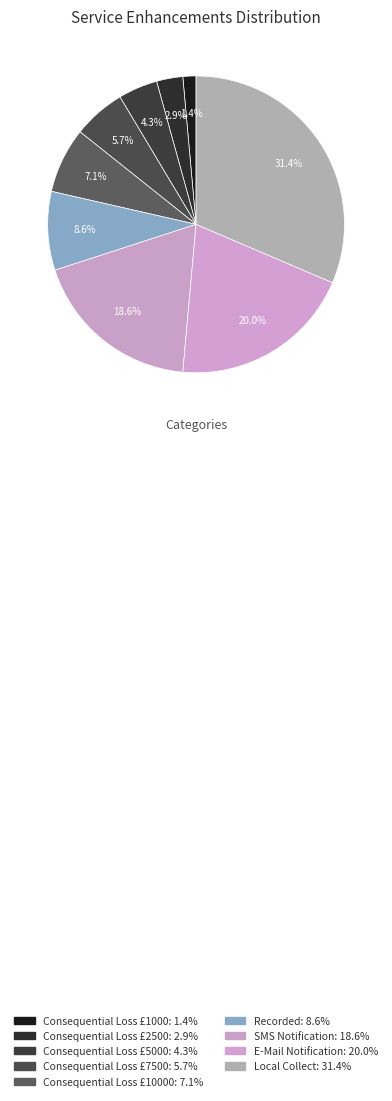

How many slices are in this pie chart?

9